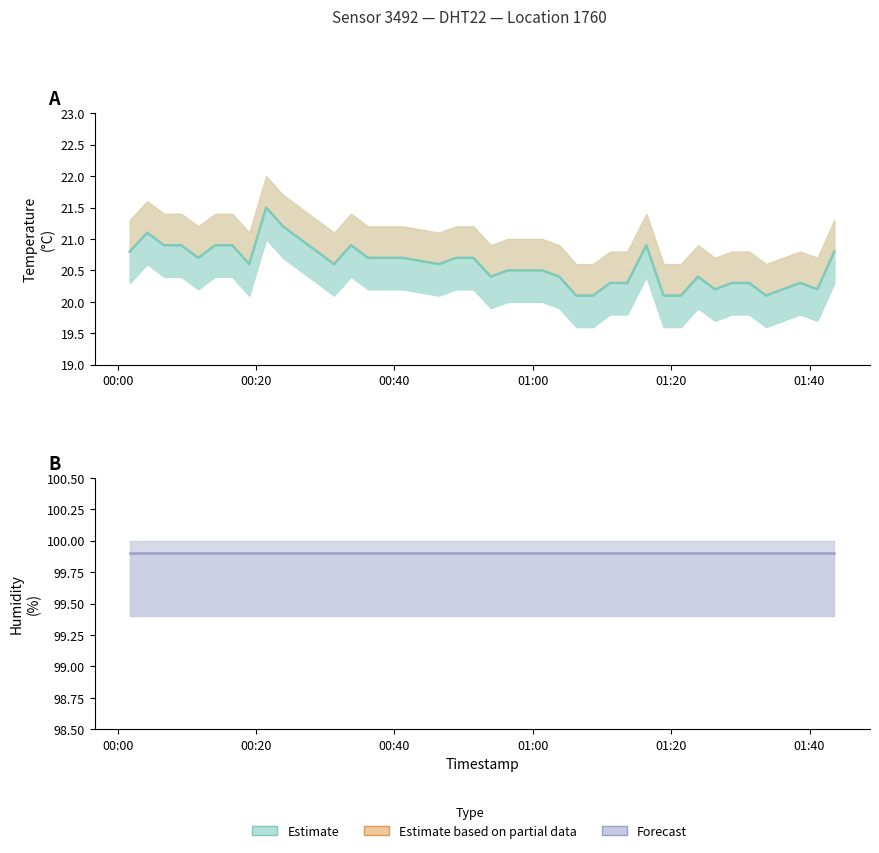

The value of humidity at 01:00 is 166.3. True or false?

False